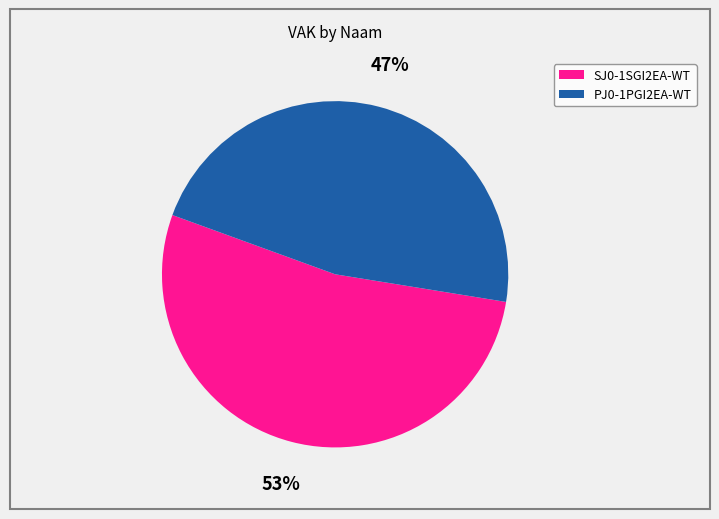

To the nearest percent, what is the average slice percentage?

50%